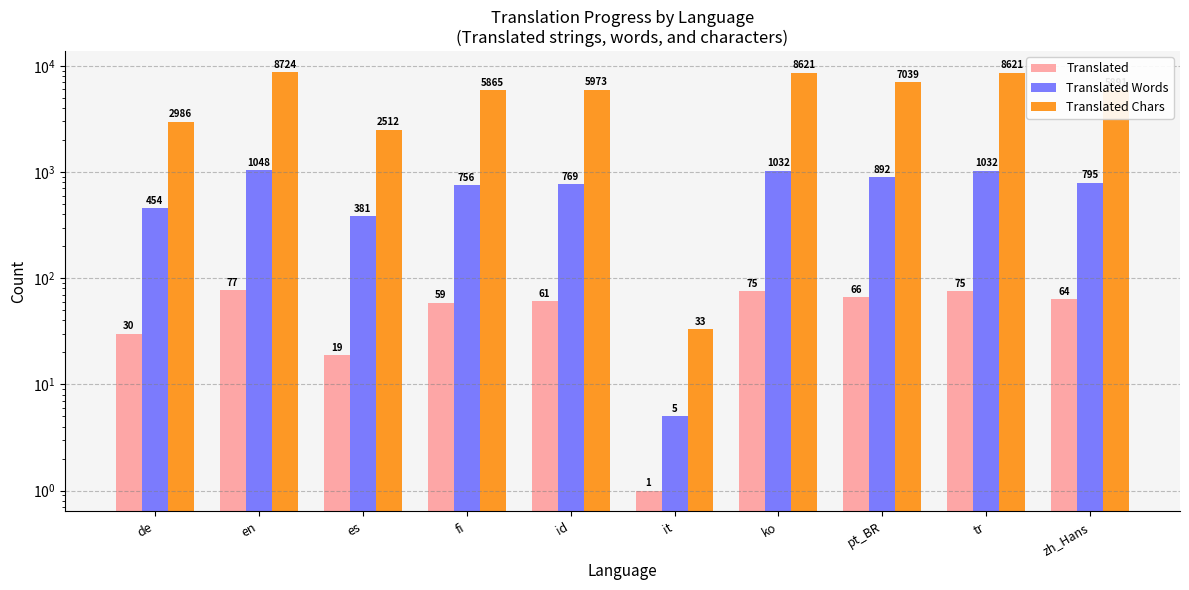

Does the chart contain stacked bars?

No